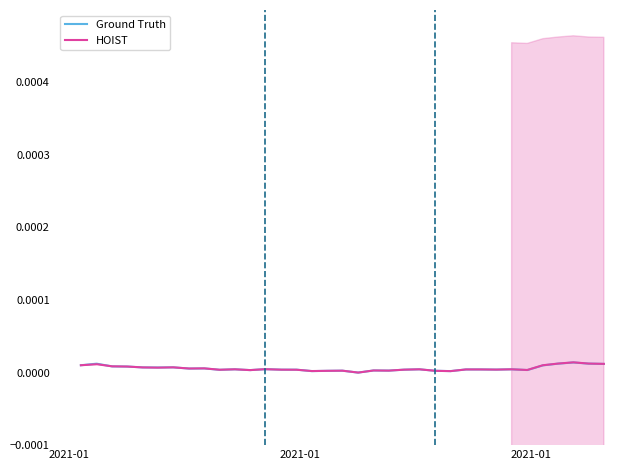

How many interior local valleys does the HOIST series have?

10